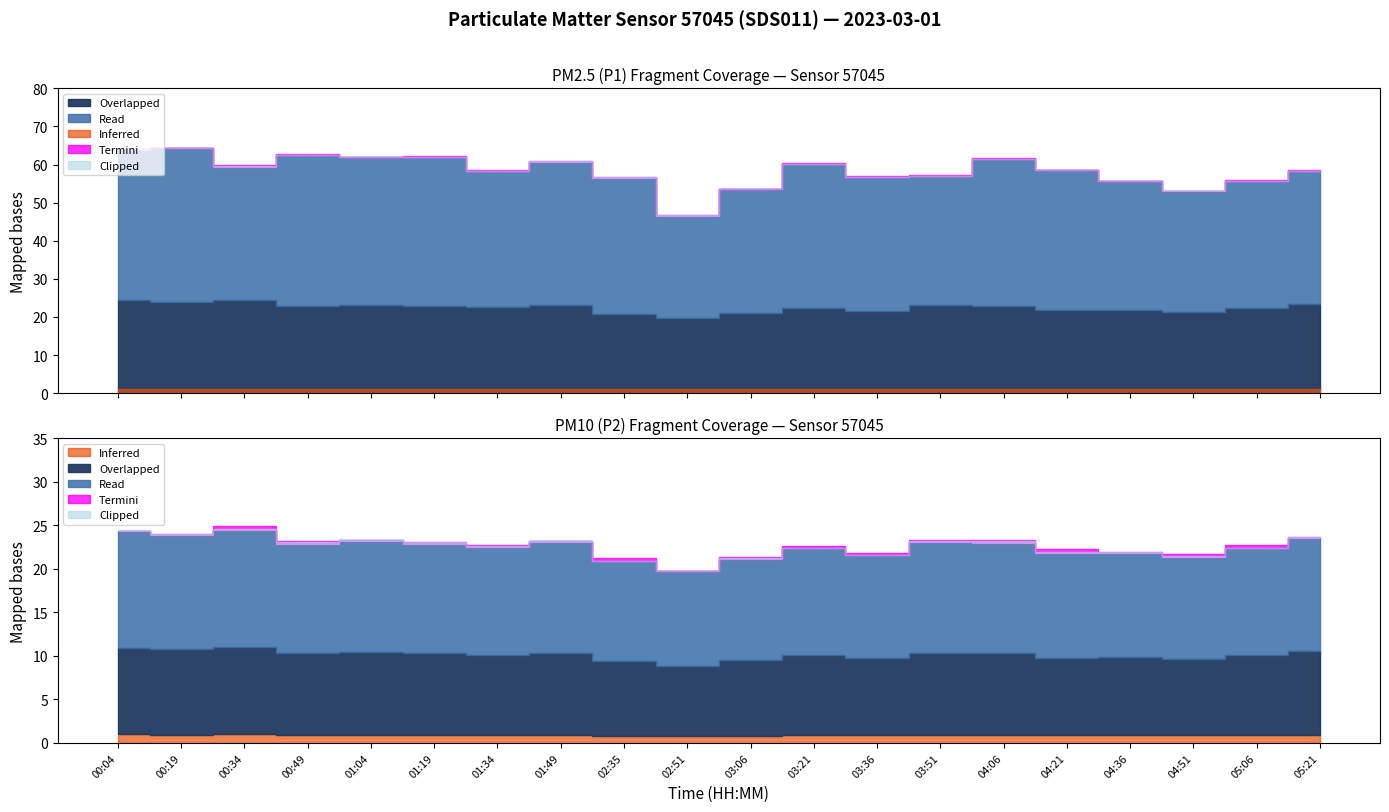

Which series has the largest range (max minus min)?

P1